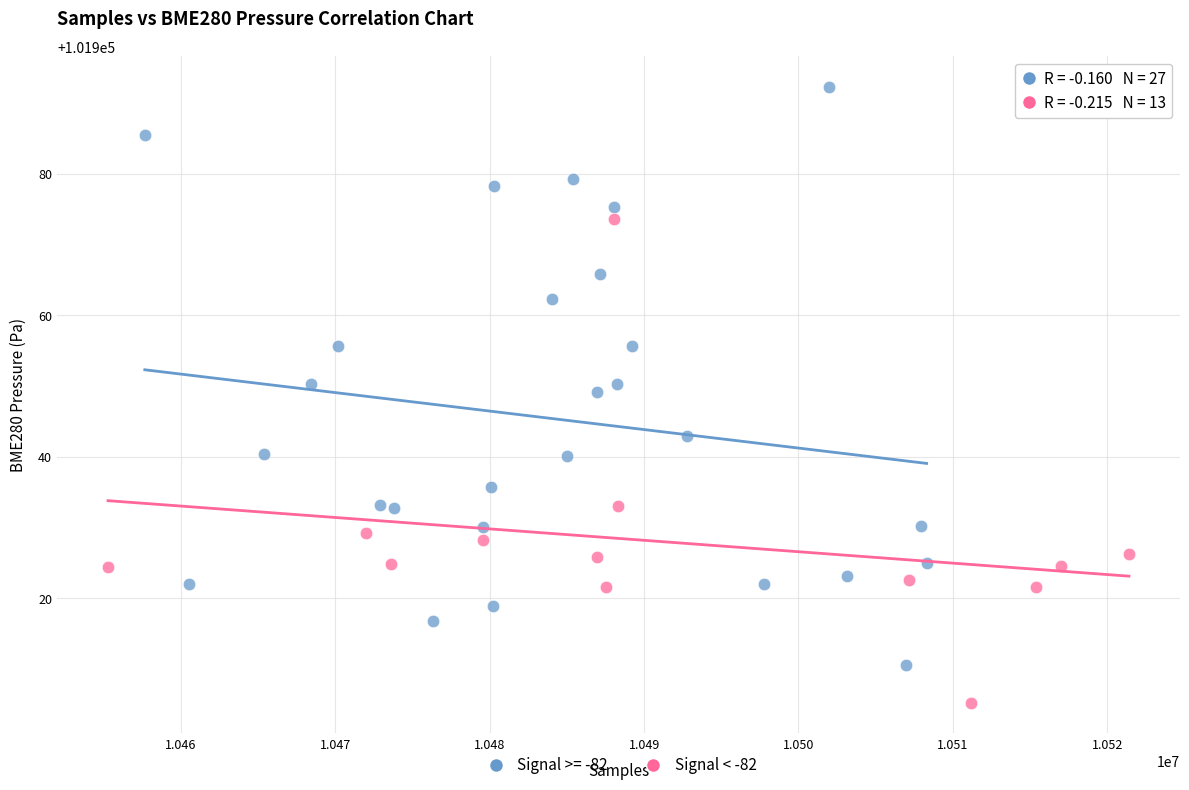

Which series reaches the maximum Y coordinate?

Signal >= -82